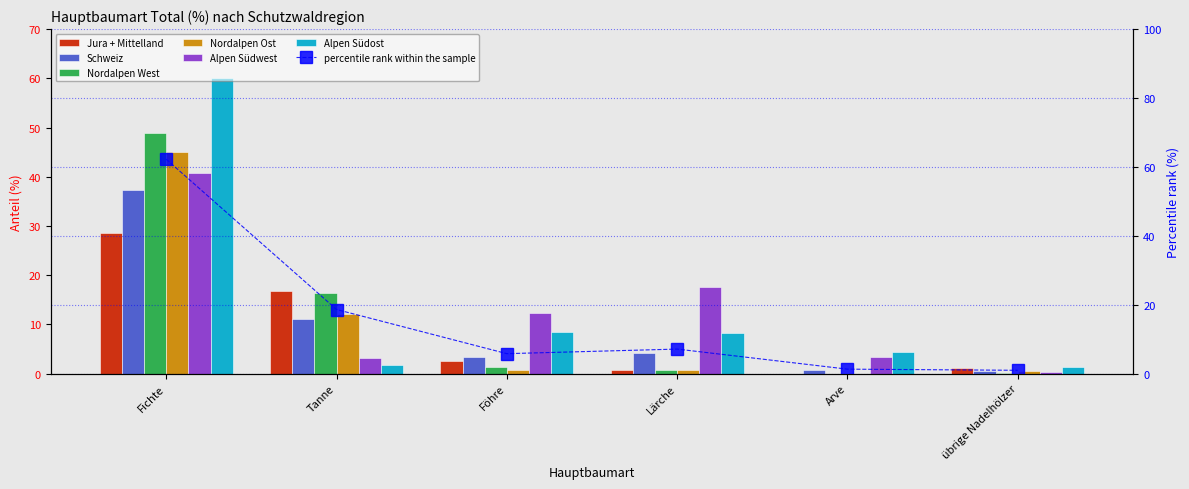

What are all the series names shown in the legend?

Jura + Mittelland, Schweiz, Nordalpen West, Nordalpen Ost, Alpen Südwest, Alpen Südost